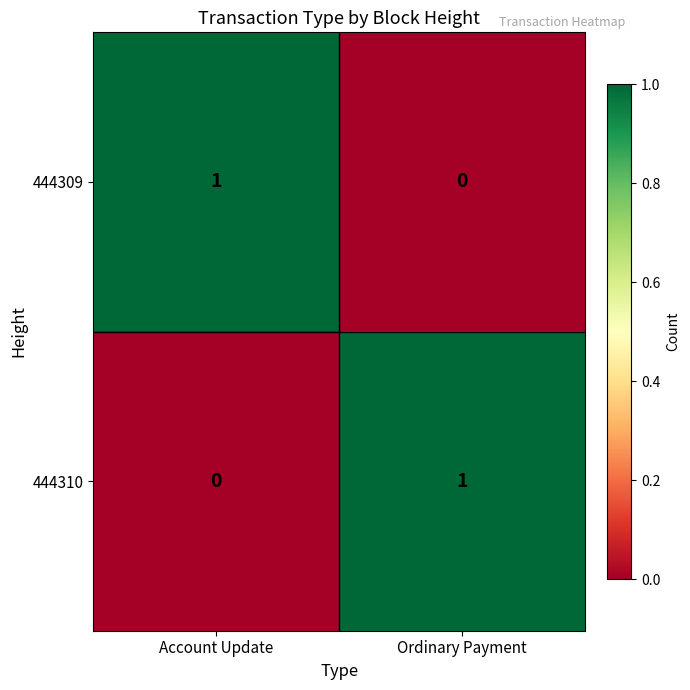

The value of 444309 at Ordinary Payment is -1. True or false?

False